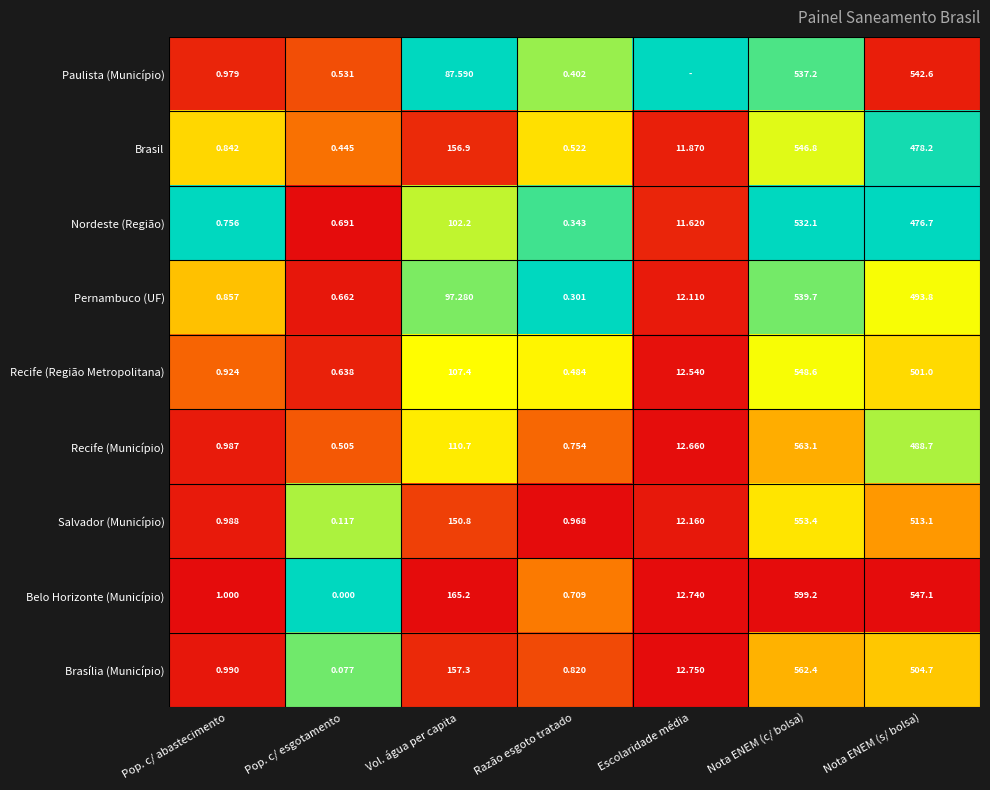

Where does the Nordeste (Região) series first go above 11?

Vol. água per capita